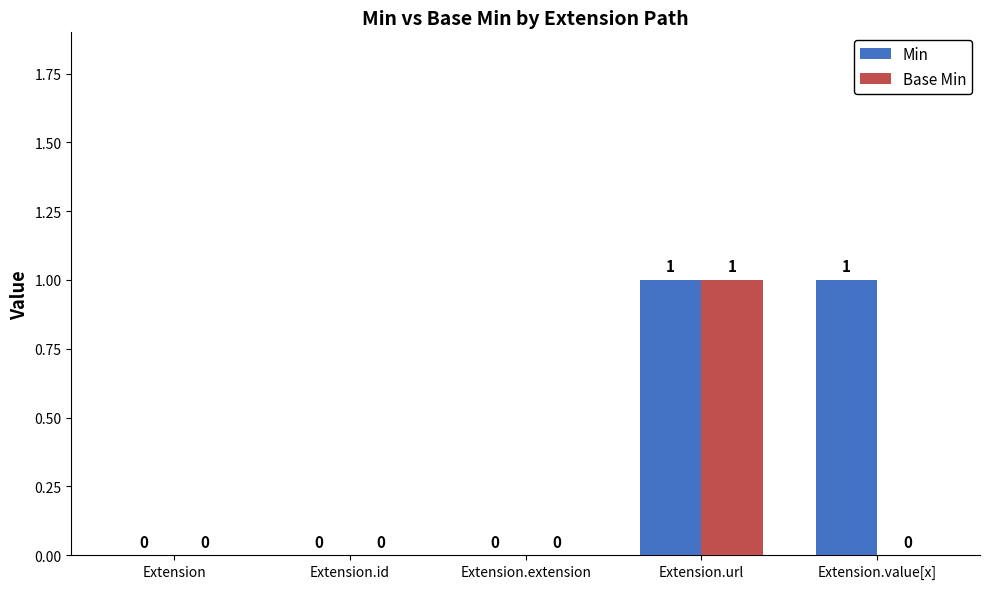

Reading left to right, what are all the values shown in this chart?

Min: 0	0	0	1	1
Base Min: 0	0	0	1	0